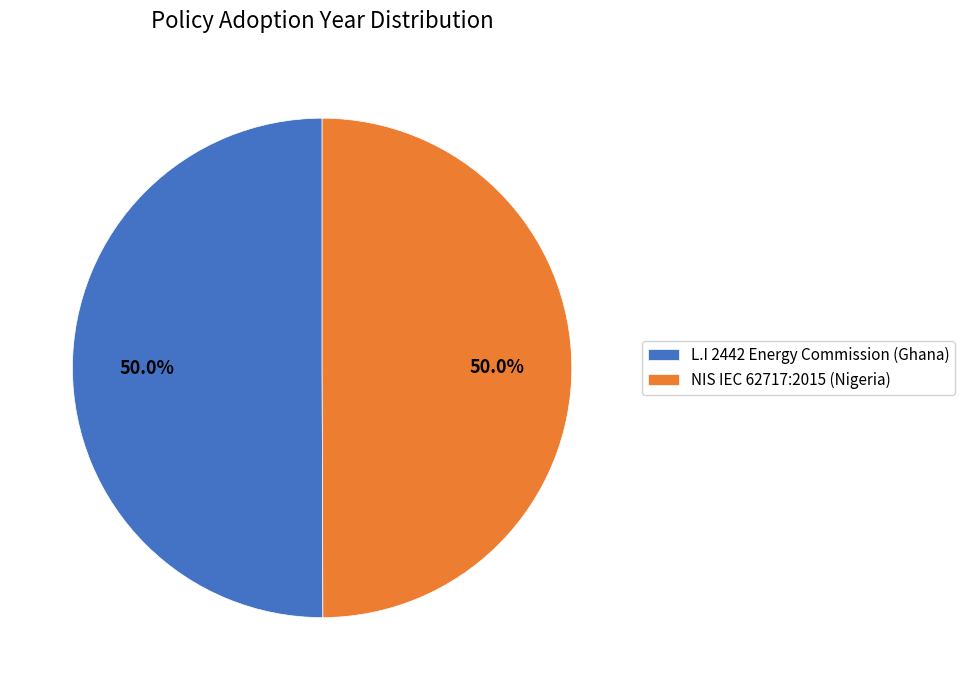

What percentage do L.I 2442 Energy Commission (Ghana) and NIS IEC 62717:2015 (Nigeria) together represent?

100.0%